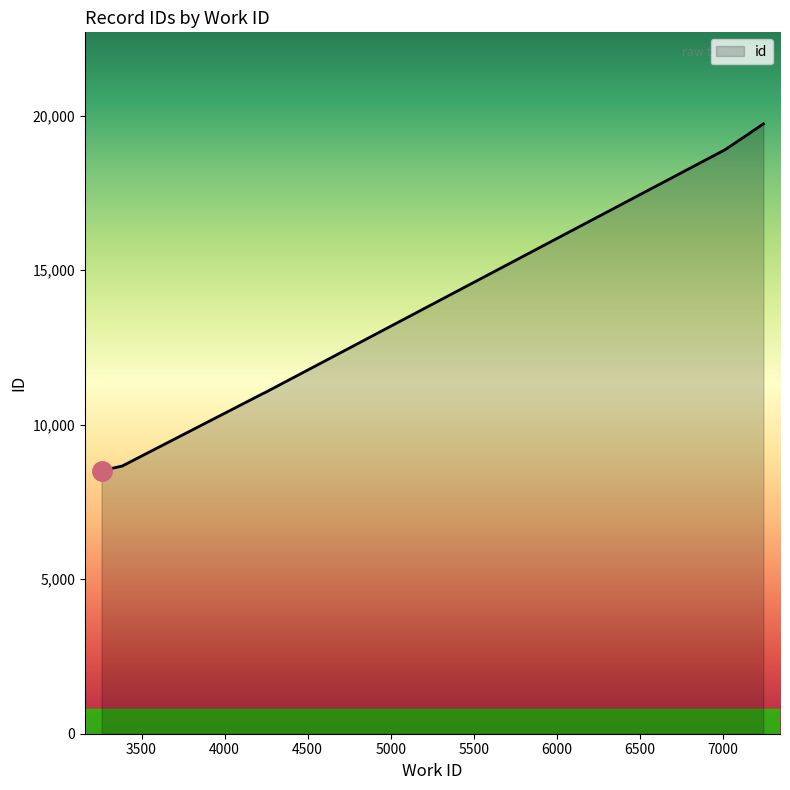

Reading left to right, transcribe all the data shown in this chart.

8517	8554	8526	8589	8663	11022	11032	18902	19417	19741